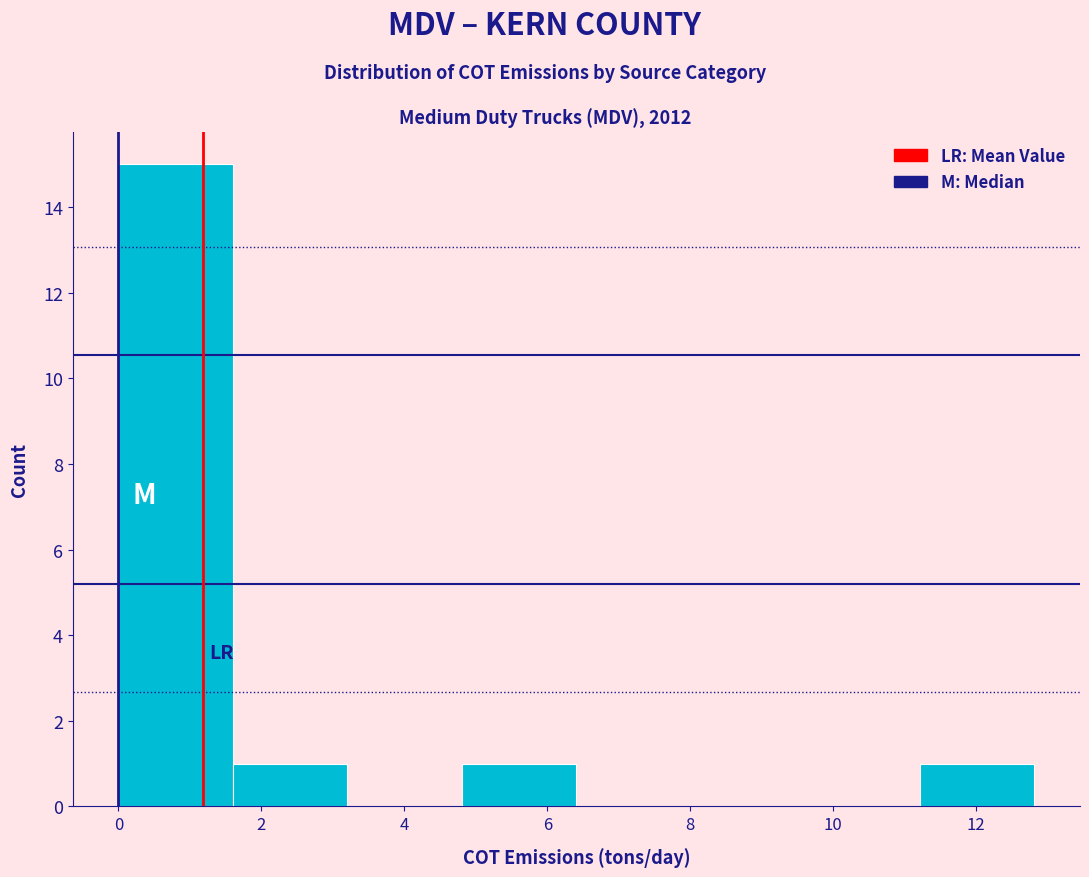

Reading left to right, list every bar in this chart as the range it spans on the x-axis followed by its height. Neither the bar edges nor the heights are printed on the chart, so give them approximately, as read against the axes.

0.0 to 1.6: 15
1.6 to 3.2: 1
3.2 to 4.8: 0
4.8 to 6.4: 1
6.4 to 8.0: 0
8.0 to 9.6: 0
9.6 to 11.2: 0
11.2 to 12.8: 1